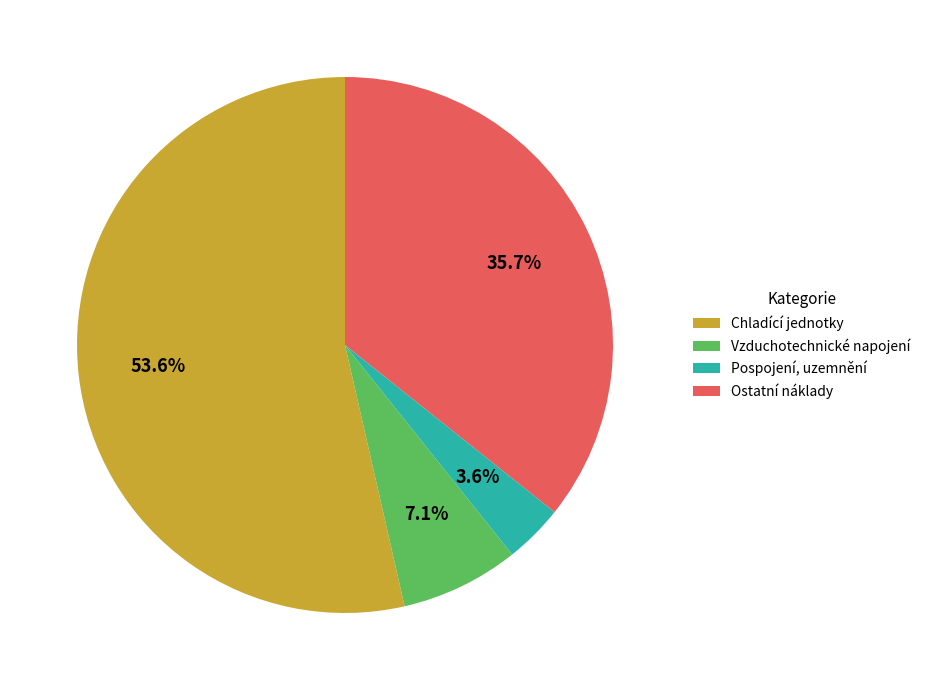

To the nearest percent, what is the combined percentage of Ostatní náklady and Chladící jednotky?

89%